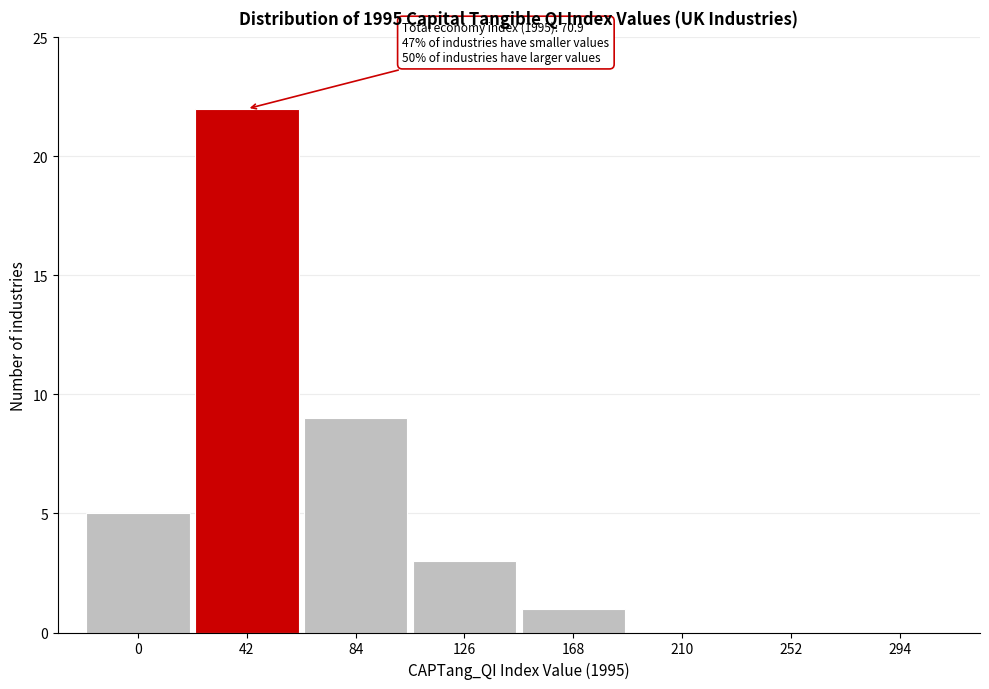

Reading right to left, what are all the values shown in this chart?

294=0	252=0	210=0	168=1	126=3	84=9	42=22	0=5